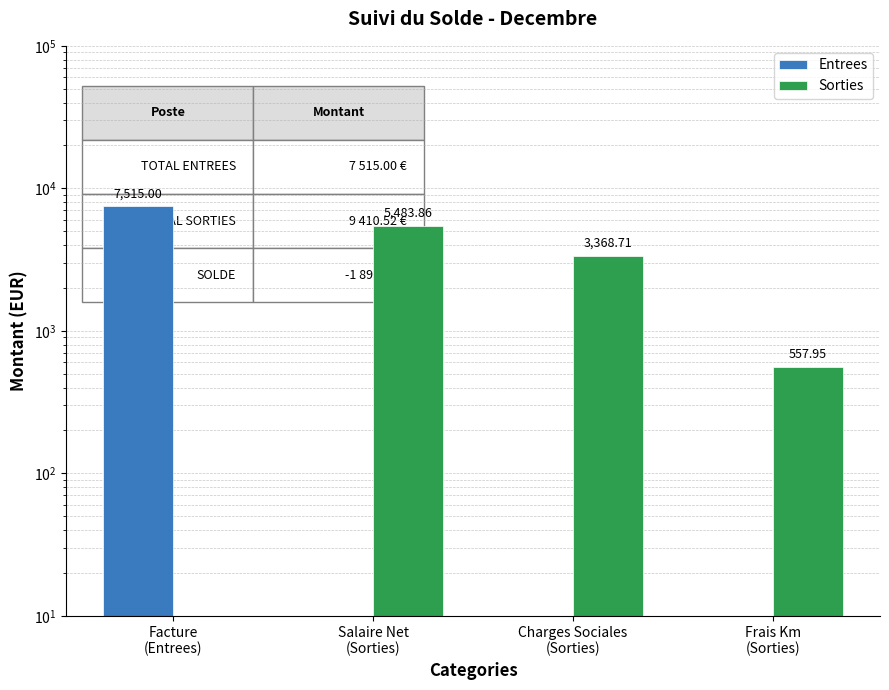

At Charges Sociales
(Sorties), list the series in order from largest to smallest.

Sorties, Entrees